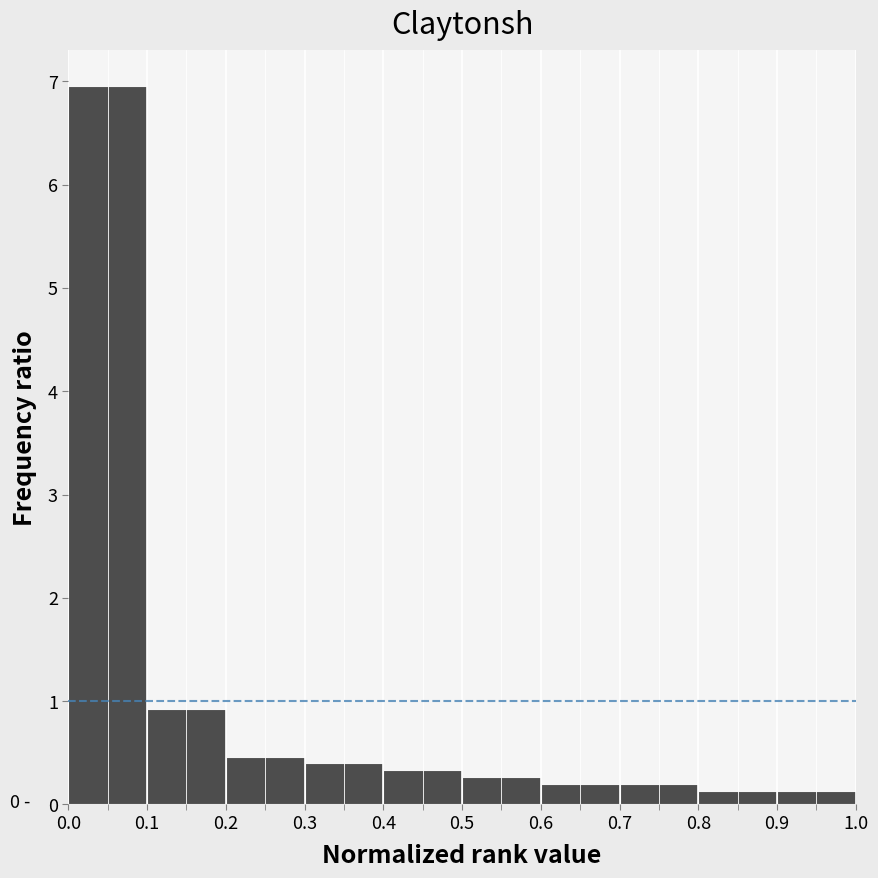

Which range on the x-axis has the tallest bar?

0.0 to 0.1